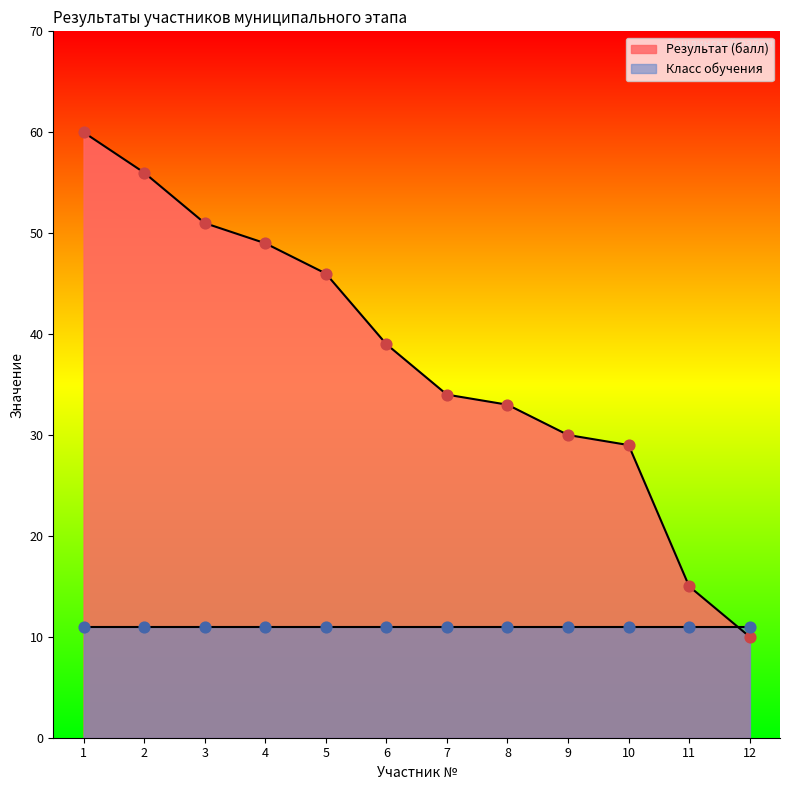

Approximately how many times larger is the value at 11 compared to 10?

0.5